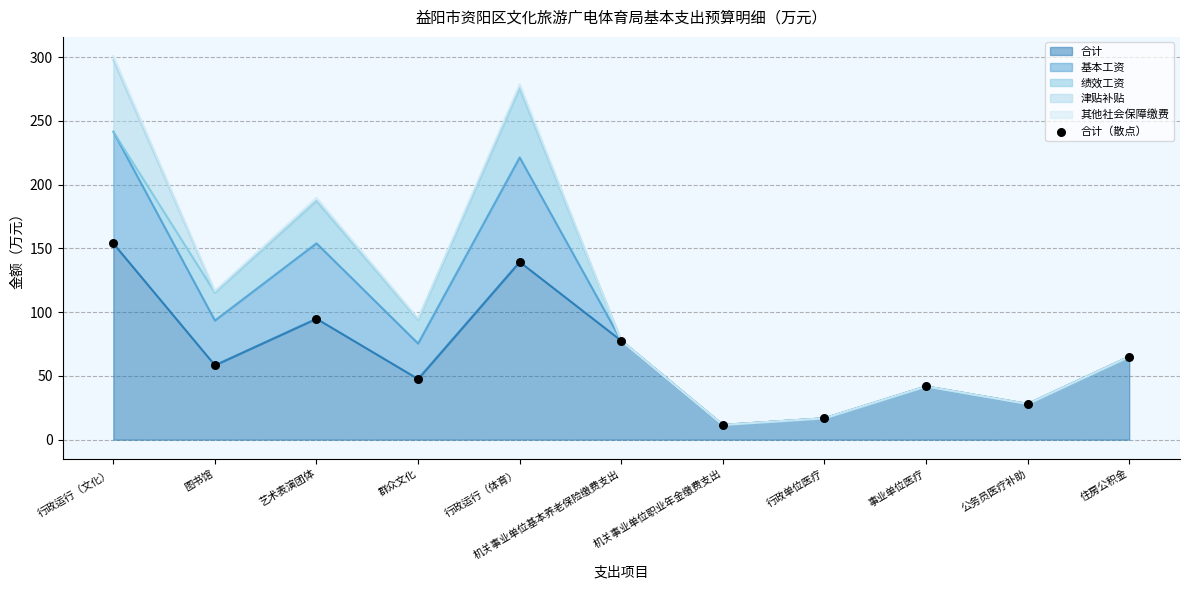

What is the change in value from 群众文化 to 机关事业单位职业年金缴费支出?

-36.0